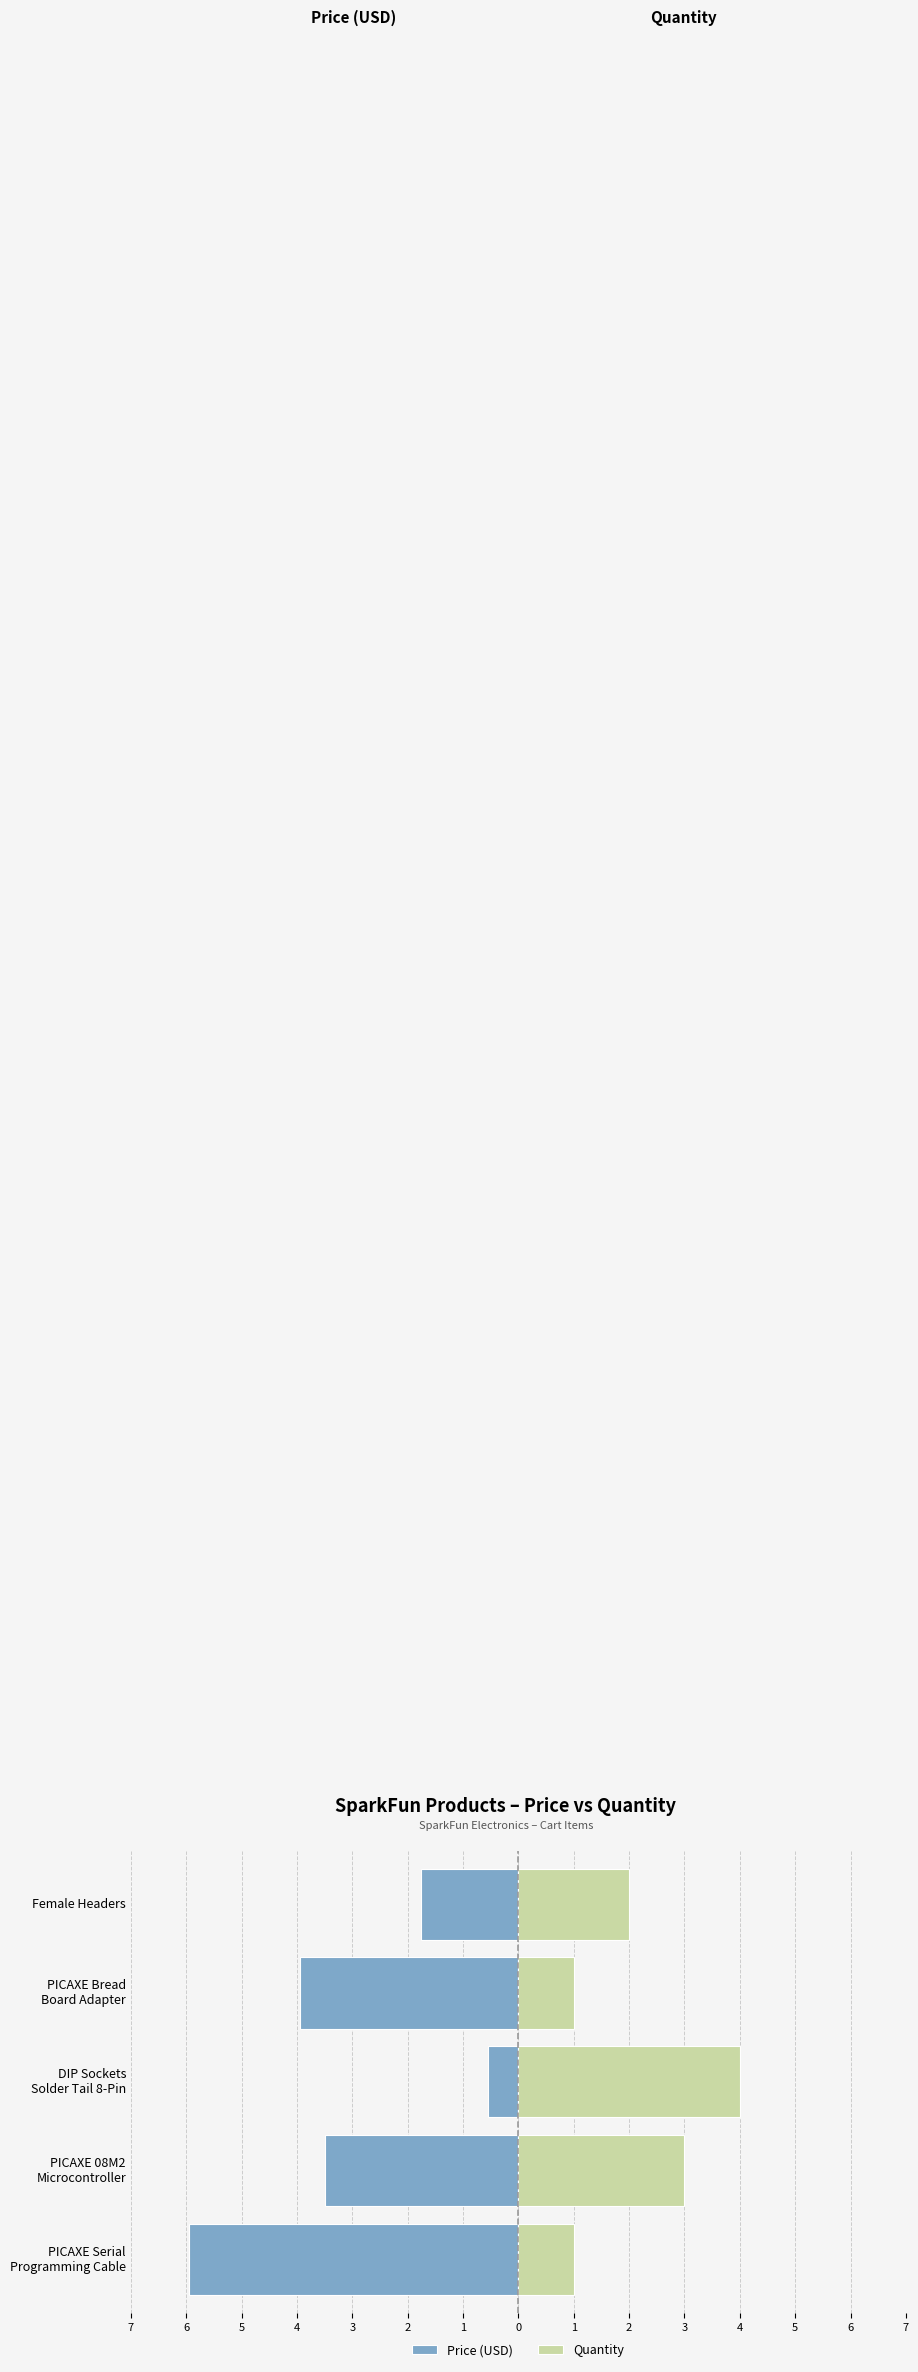

Which series has the widest spread of values?

Price (USD)